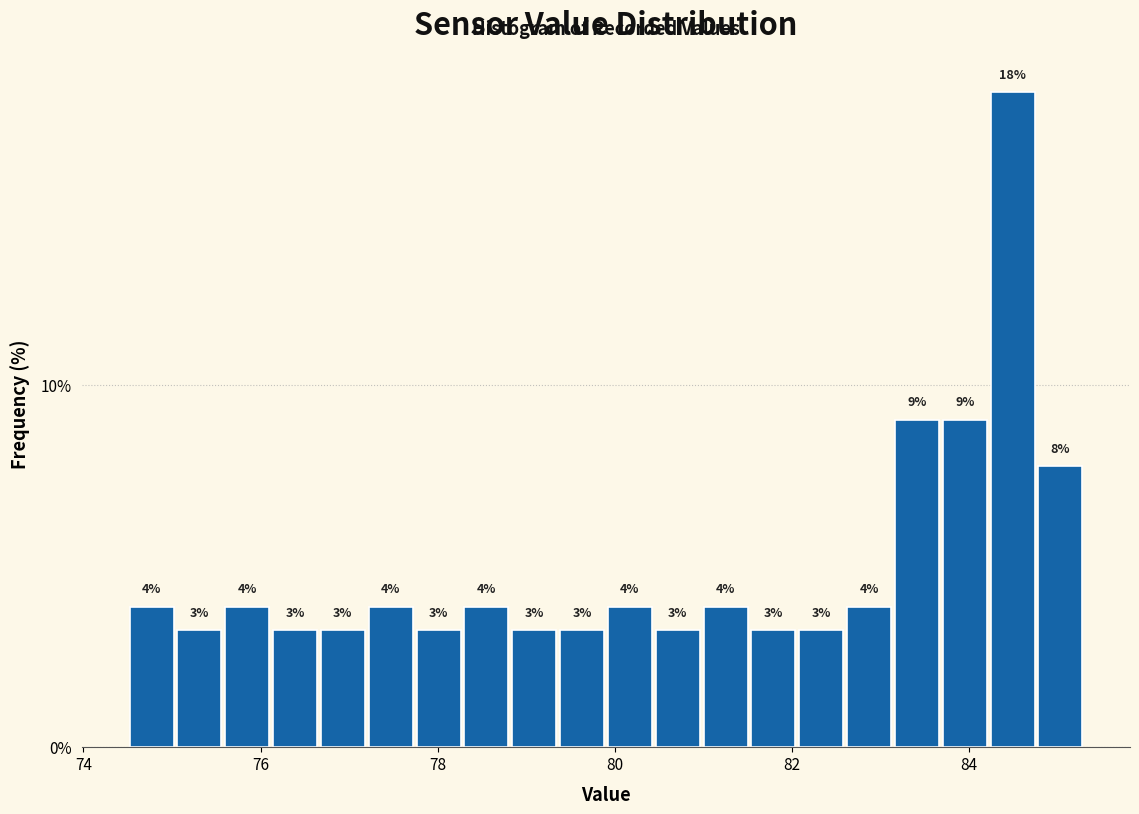

Around what value on the x-axis is the tallest bar? Give the approximate position of its centre, as read against the axis.

84.4